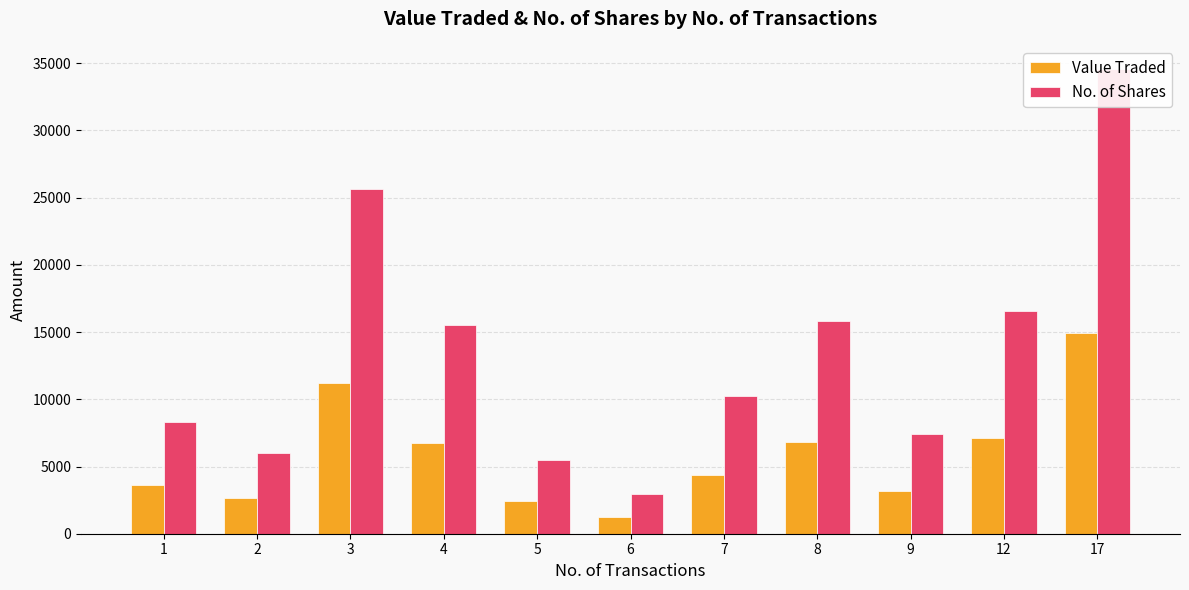

What are all the series names shown in the legend?

Value Traded, No. of Shares